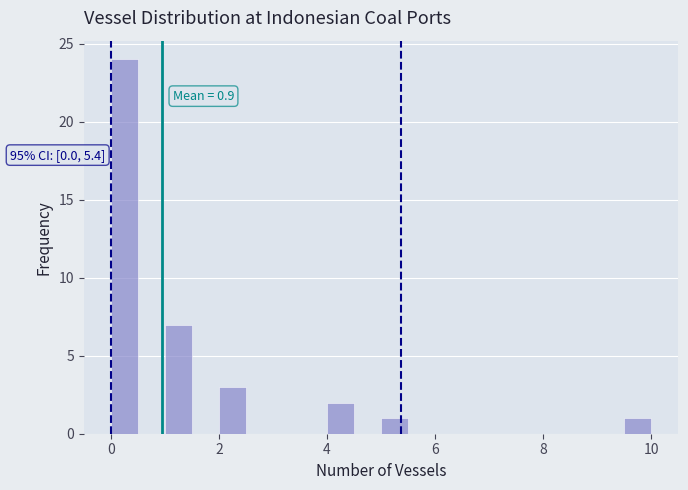

Around what value on the x-axis is the tallest bar? Give the approximate position of its centre, as read against the axis.

0.2